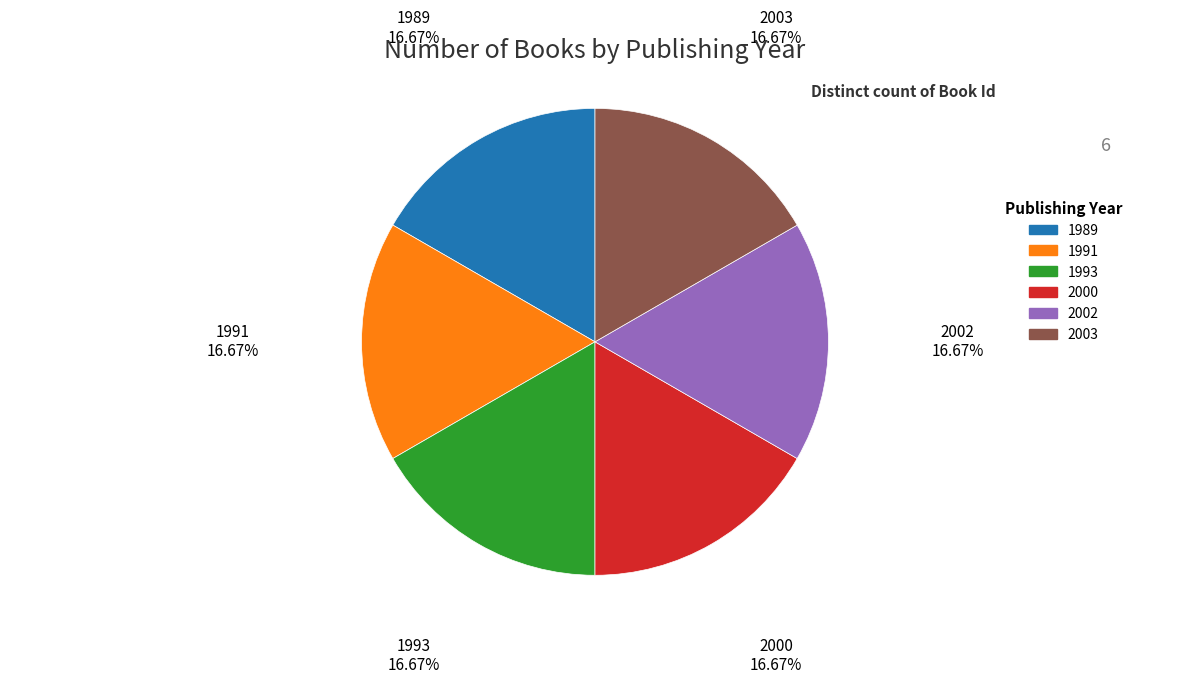

Do 2003 and 2000 together represent more than half of the pie?

No